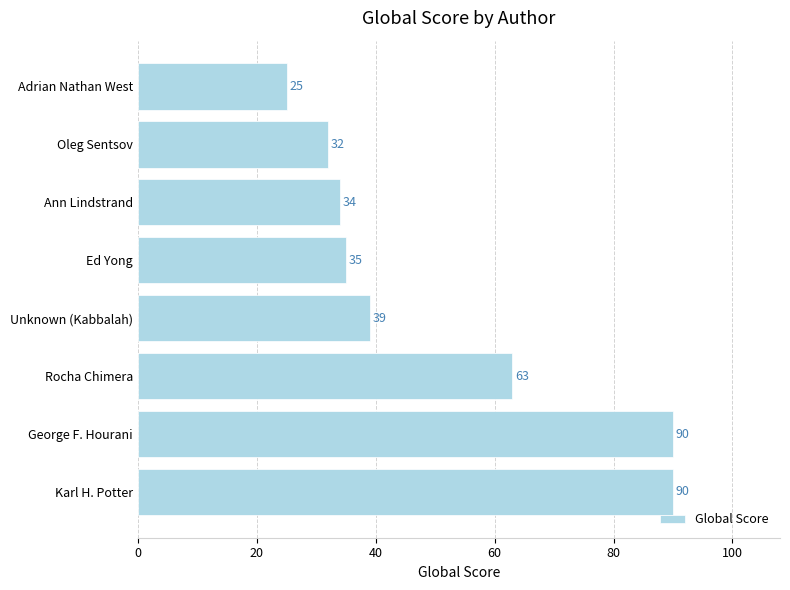

Count the number of categories in the chart.

8